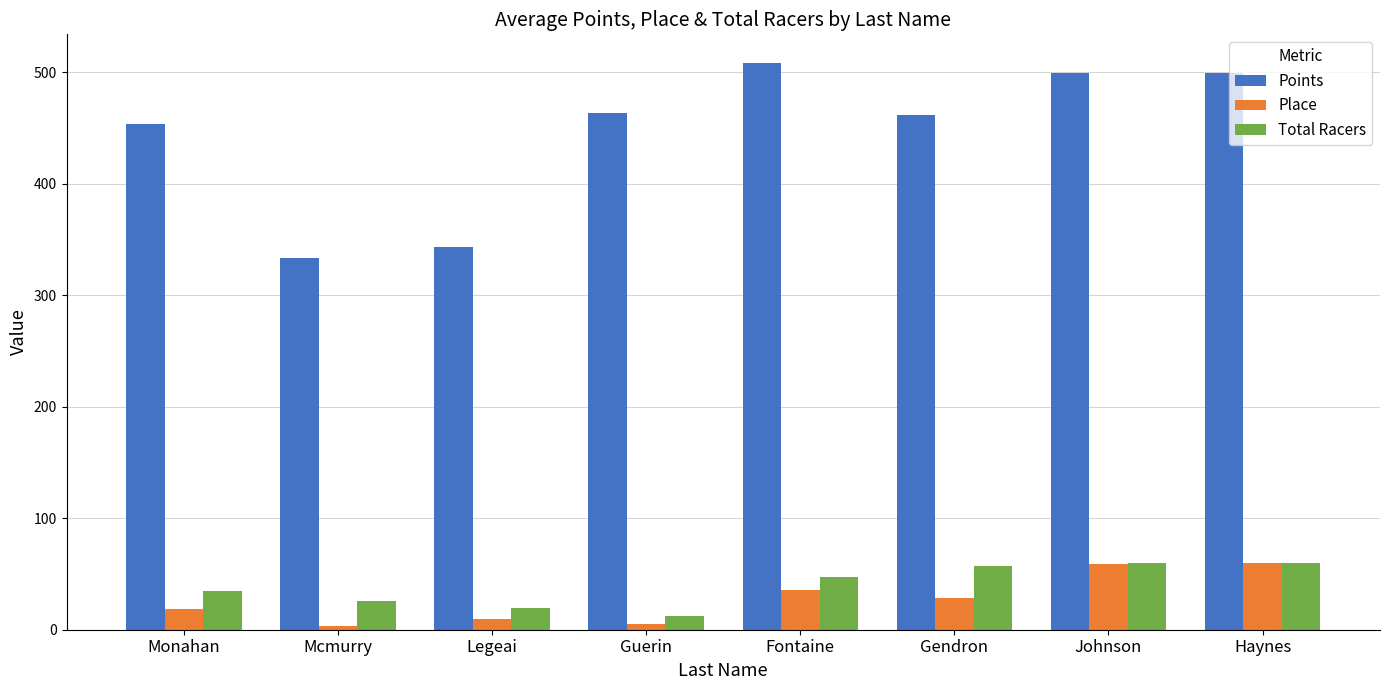

Which series has the largest total across all categories?

Points